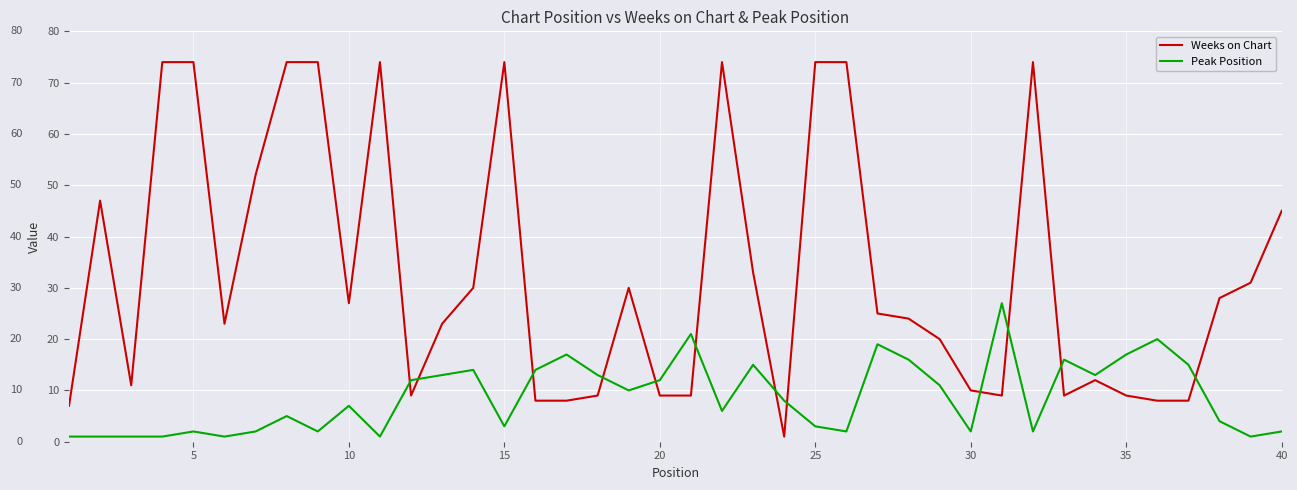

After their last crossing, which series has the higher values: Weeks on Chart or Peak Position?

Weeks on Chart